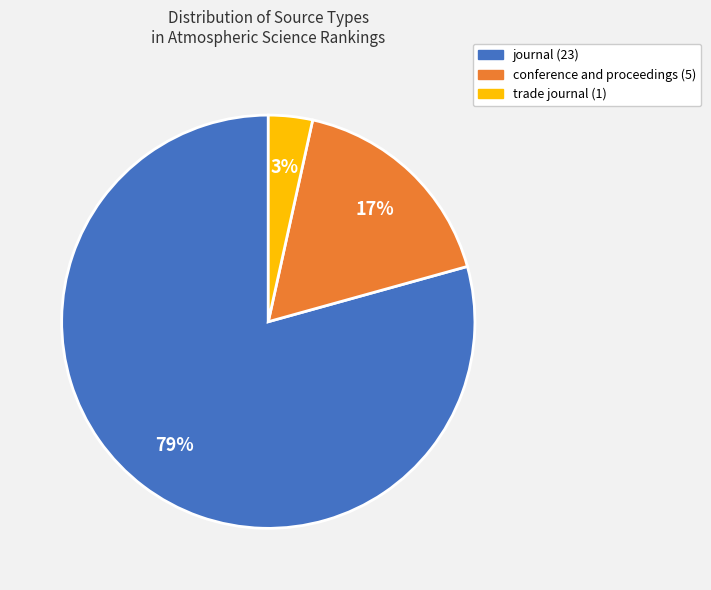

Which category has the smallest portion of the pie?

trade journal